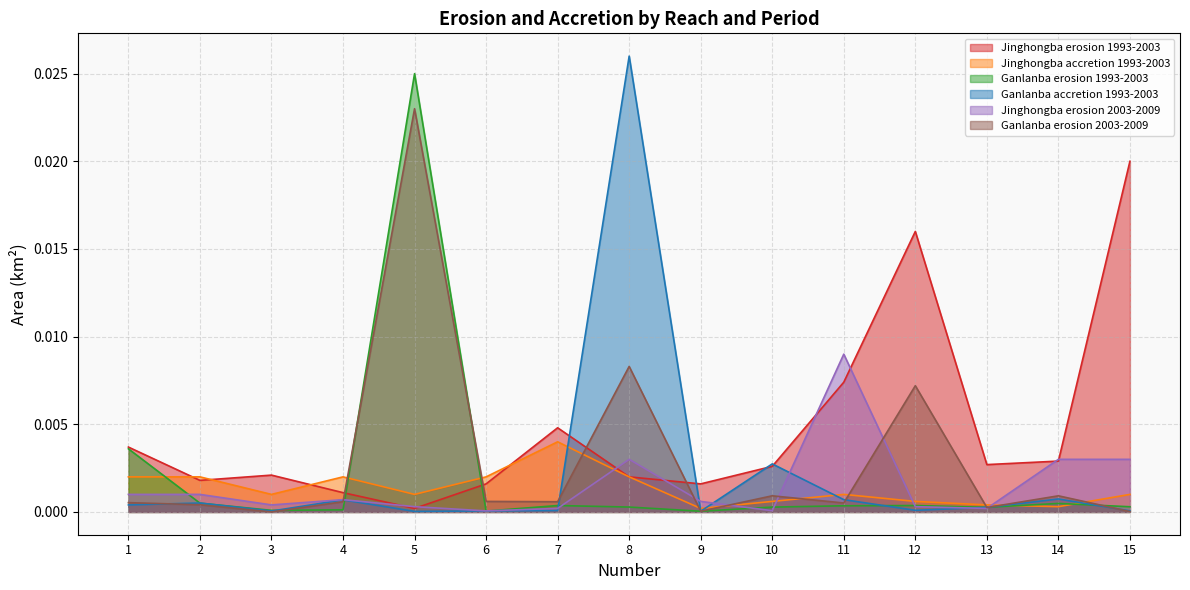

The value of Ganlanba accretion 1993-2003 at 1 is 0.0. True or false?

True